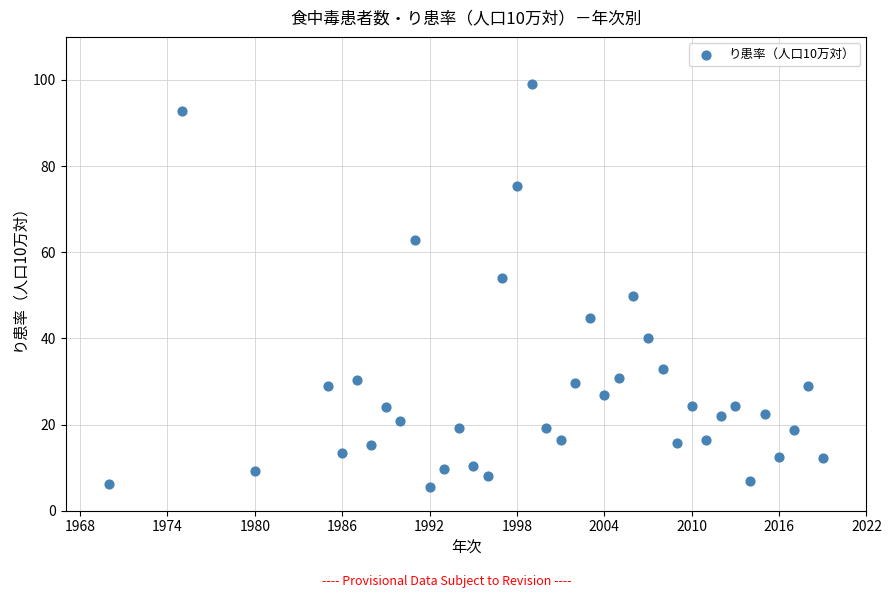

What is the range of X values (max minus min)?

49.0